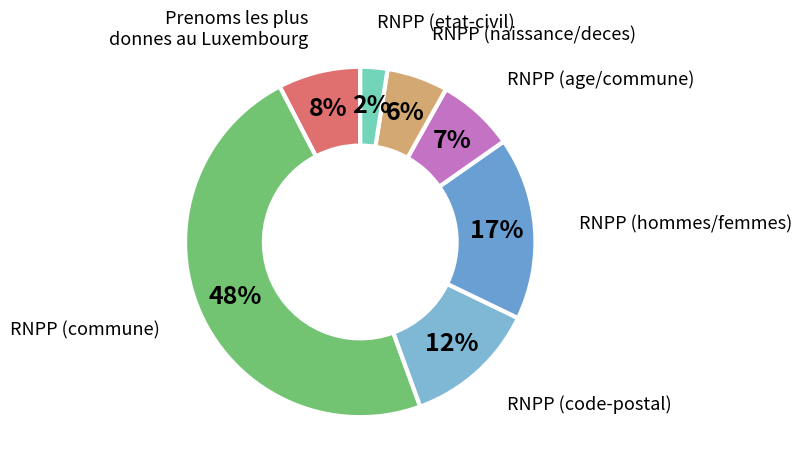

Approximately how many times larger is the value at RNPP (age/commune) compared to RNPP (hommes/femmes)?

0.4